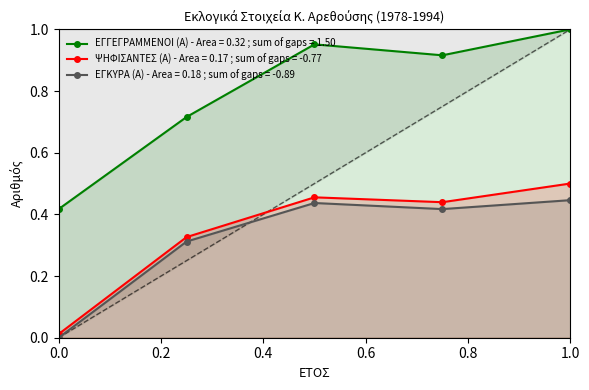

What is the difference between the maximum and second lowest values in the ΕΓΚΥΡΑ (Α) series?

0.1